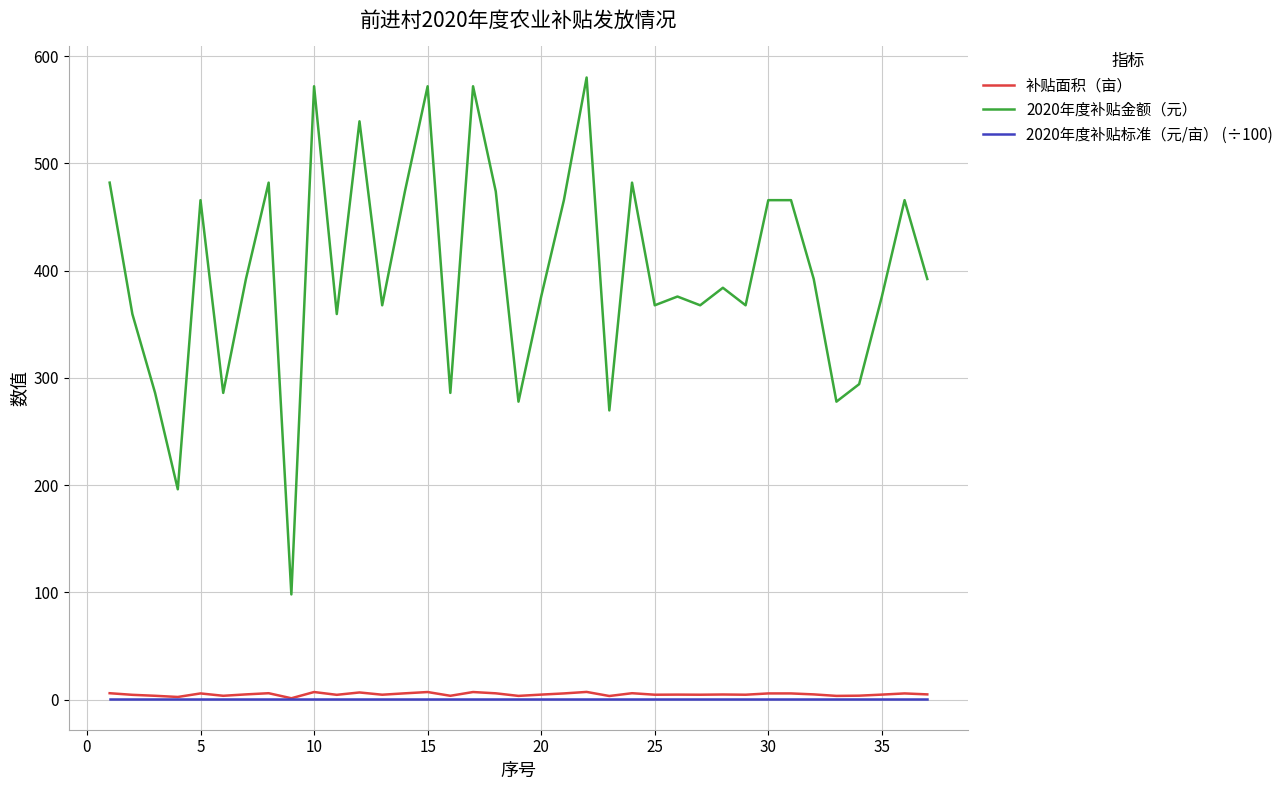

True or false: 2020年度补贴金额（元） and 补贴面积（亩） intersect in this chart.

False